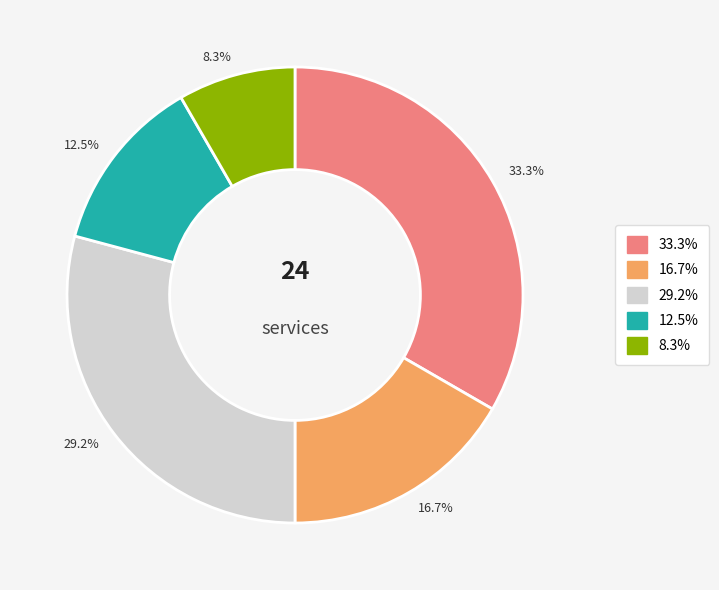

Does any single category account for the majority?

No